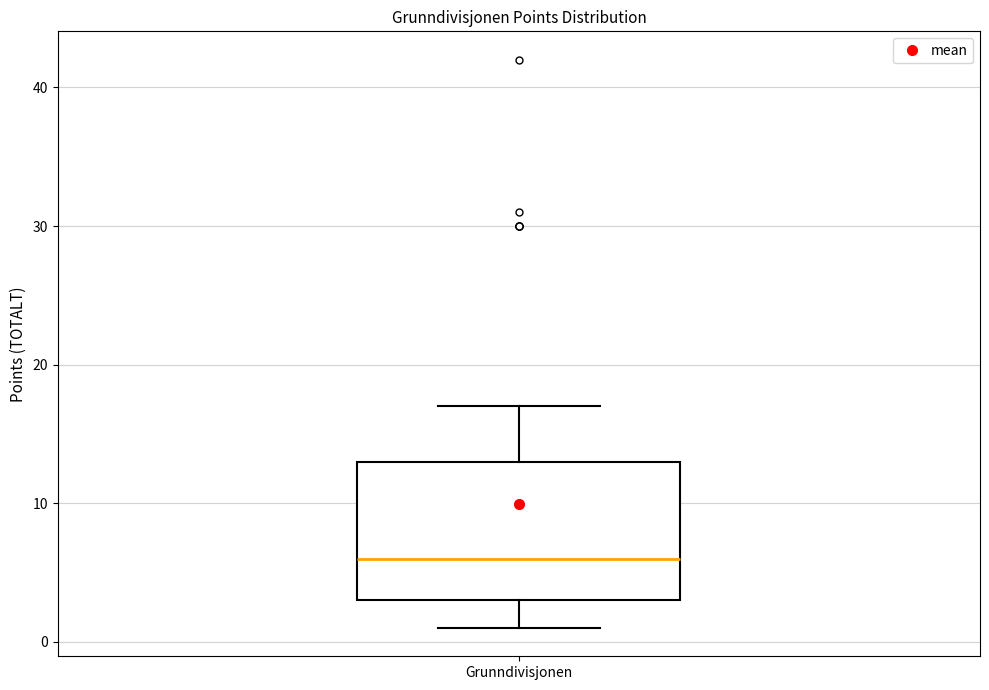

Transcribe this box plot: give where the median line is, the range the box spans, and where the two whiskers end, as read against the y-axis. The values are not printed on the chart, so give them approximately, as read against the axis.

median 6, box 3 to 13, whiskers 1 to 17